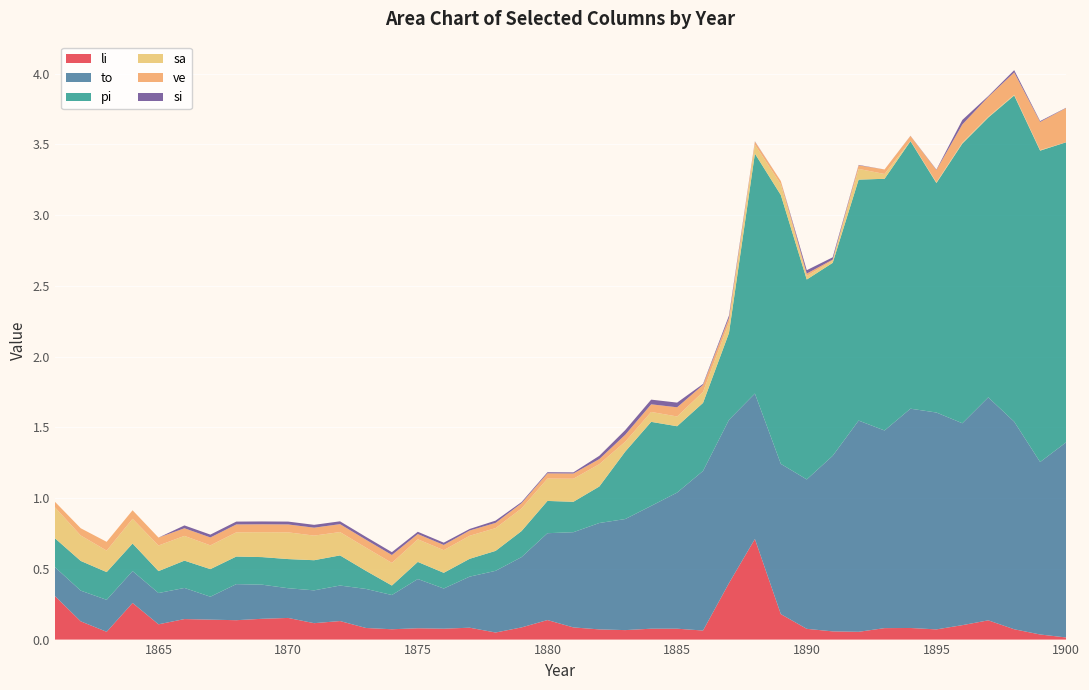

Reading right to left, what are all the values shown in this chart?

li: 0.0	0.0	0.1	0.1	0.1	0.1	0.1	0.1	0.1	0.1	0.1	0.2	0.7	0.4	0.1	0.1	0.1	0.1	0.1	0.1	0.1	0.1	0.1	0.1	0.1	0.1	0.1	0.1	0.1	0.1	0.2	0.1	0.1	0.1	0.1	0.1	0.3	0.1	0.1	0.3
to: 1.4	1.2	1.5	1.6	1.4	1.5	1.6	1.4	1.5	1.2	1.1	1.1	1.0	1.2	1.1	1.0	0.9	0.8	0.8	0.7	0.6	0.5	0.4	0.4	0.3	0.3	0.2	0.3	0.3	0.2	0.2	0.2	0.3	0.2	0.2	0.2	0.2	0.2	0.2	0.2
pi: 2.1	2.2	2.3	2.0	2.0	1.6	1.9	1.8	1.7	1.4	1.4	1.9	1.7	0.6	0.5	0.5	0.6	0.5	0.3	0.2	0.2	0.2	0.1	0.1	0.1	0.1	0.1	0.1	0.2	0.2	0.2	0.2	0.2	0.2	0.2	0.2	0.2	0.2	0.2	0.2
sa: 0.0	0.0	0.0	0.0	0.0	0.0	0.0	0.0	0.1	0.0	0.0	0.1	0.1	0.1	0.1	0.1	0.1	0.1	0.2	0.2	0.2	0.2	0.2	0.2	0.2	0.2	0.2	0.2	0.2	0.2	0.2	0.2	0.2	0.2	0.2	0.2	0.2	0.2	0.2	0.2
ve: 0.2	0.2	0.2	0.1	0.1	0.1	0.0	0.0	0.0	0.0	0.0	0.0	0.0	0.0	0.0	0.1	0.1	0.0	0.0	0.0	0.0	0.0	0.0	0.0	0.0	0.0	0.1	0.1	0.1	0.1	0.1	0.1	0.1	0.1	0.1	0.1	0.1	0.1	0.1	0.0
si: 0.0	0.0	0.0	0.0	0.0	0.0	0.0	0.0	0.0	0.0	0.0	0.0	0.0	0.0	0.0	0.0	0.0	0.0	0.0	0.0	0.0	0.0	0.0	0.0	0.0	0.0	0.0	0.0	0.0	0.0	0.0	0.0	0.0	0.0	0.0	0.0	0.0	0.0	0.0	0.0